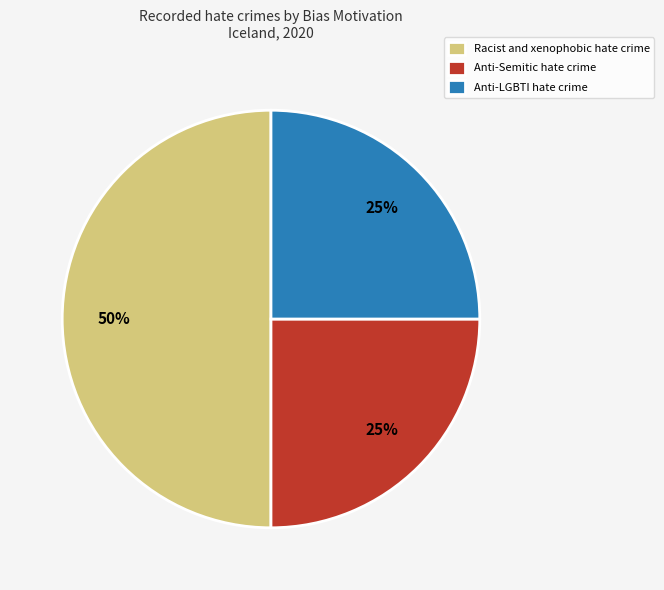

What is the ratio of the value at Anti-LGBTI hate crime to the value at Racist and xenophobic hate crime?

0.5